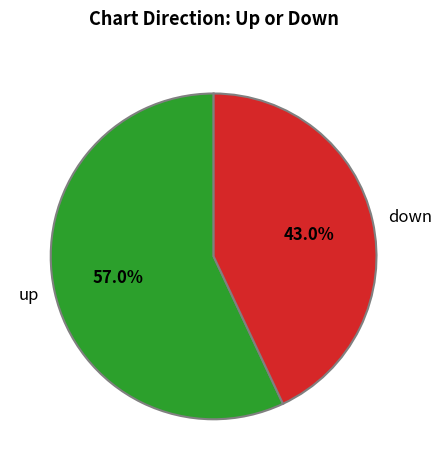

Is it true that down is 38% of the pie?

False